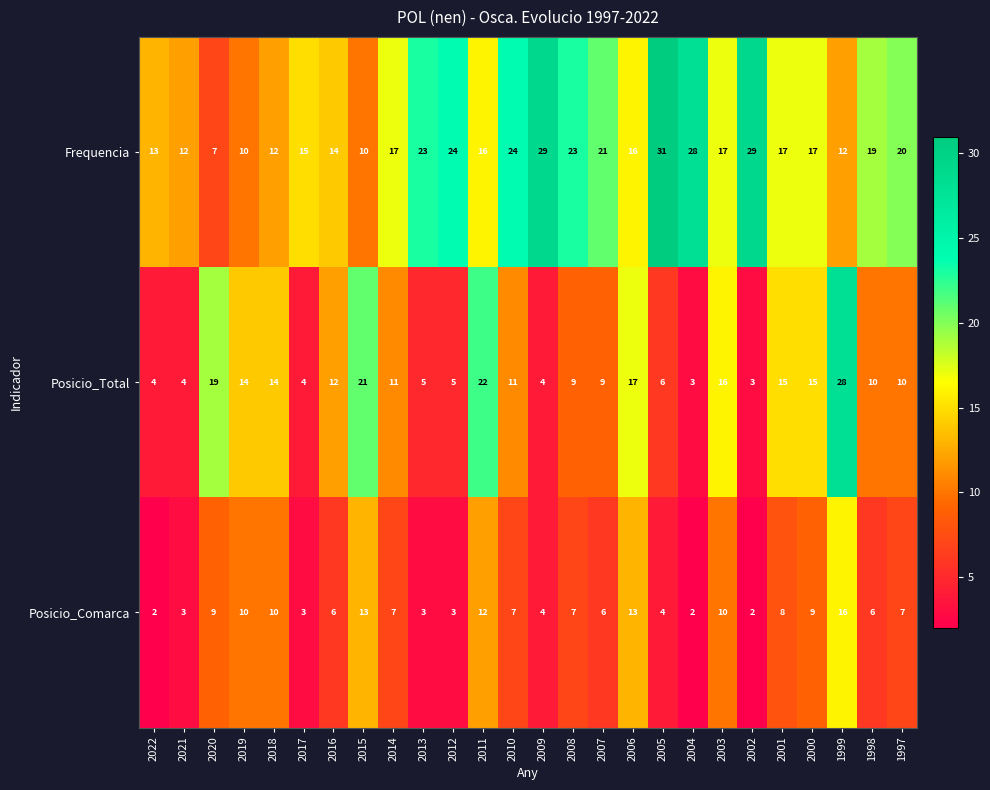

Which series has the largest range (max minus min)?

Posicio_Total